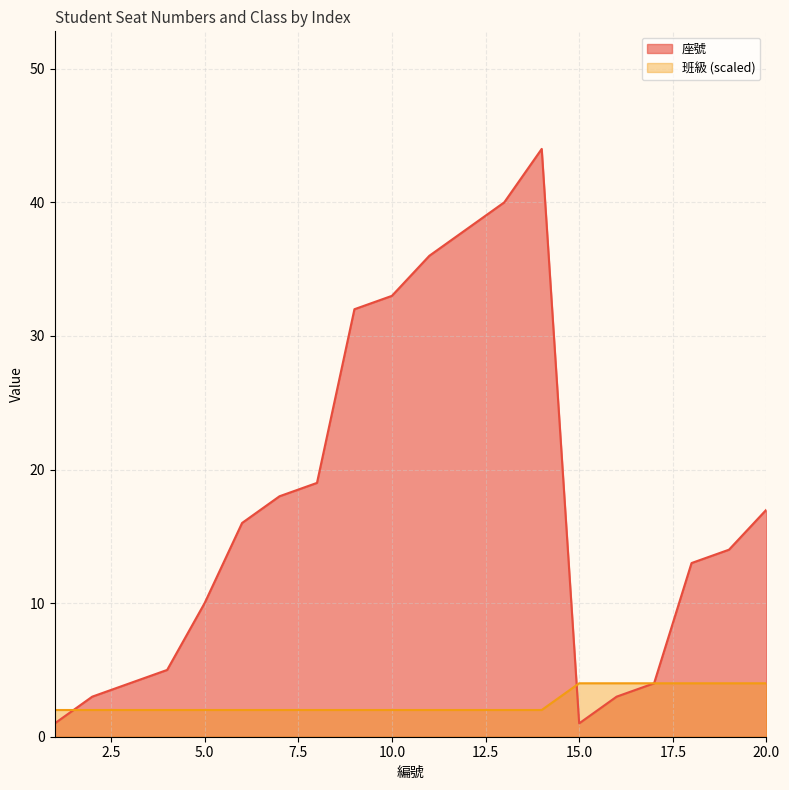

List the labels in order of 座號 value, smallest first.

1, 15, 2, 16, 3, 17, 4, 5, 18, 19, 6, 20, 7, 8, 9, 10, 11, 12, 13, 14